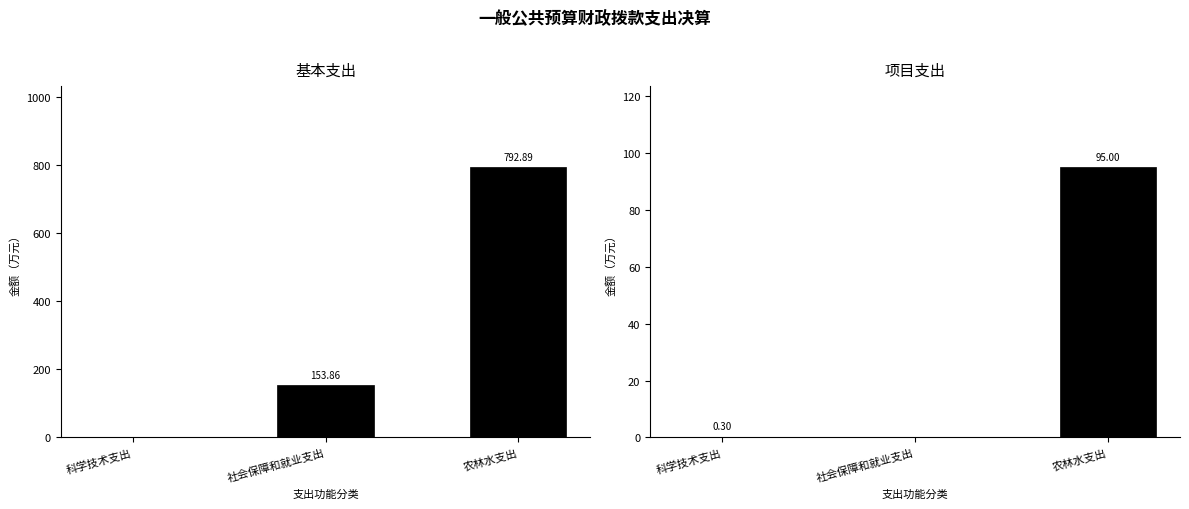

Reading left to right, transcribe all the data shown in this chart.

基本支出: 0.0	153.9	792.9
项目支出: 0.3	0.0	95.0